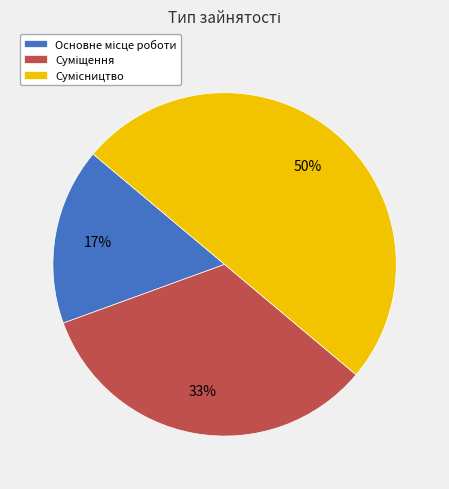

How many segments does this pie chart have?

3